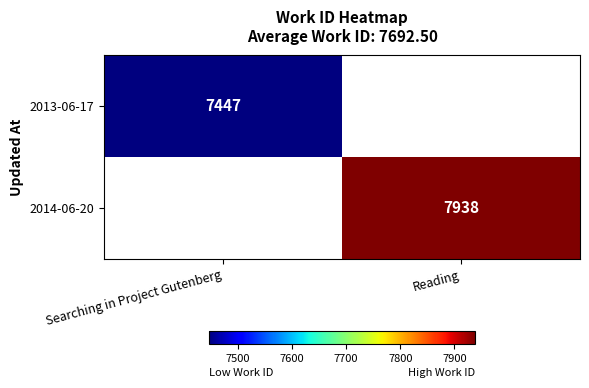

Which has a higher value, Searching in Project Gutenberg or Reading?

Reading